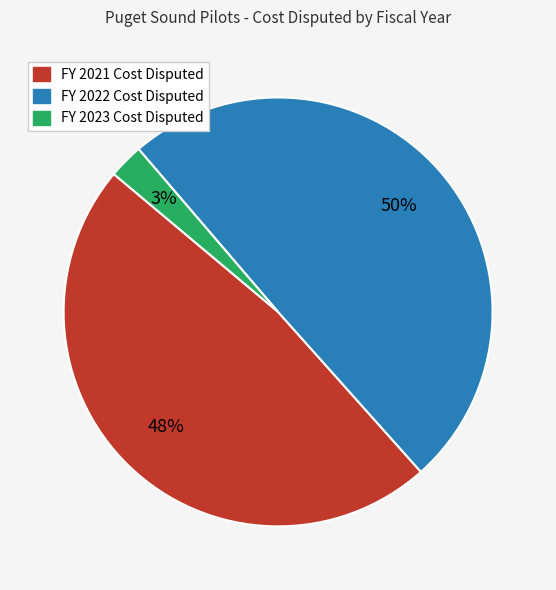

Which slice is the largest?

FY 2022 Cost Disputed